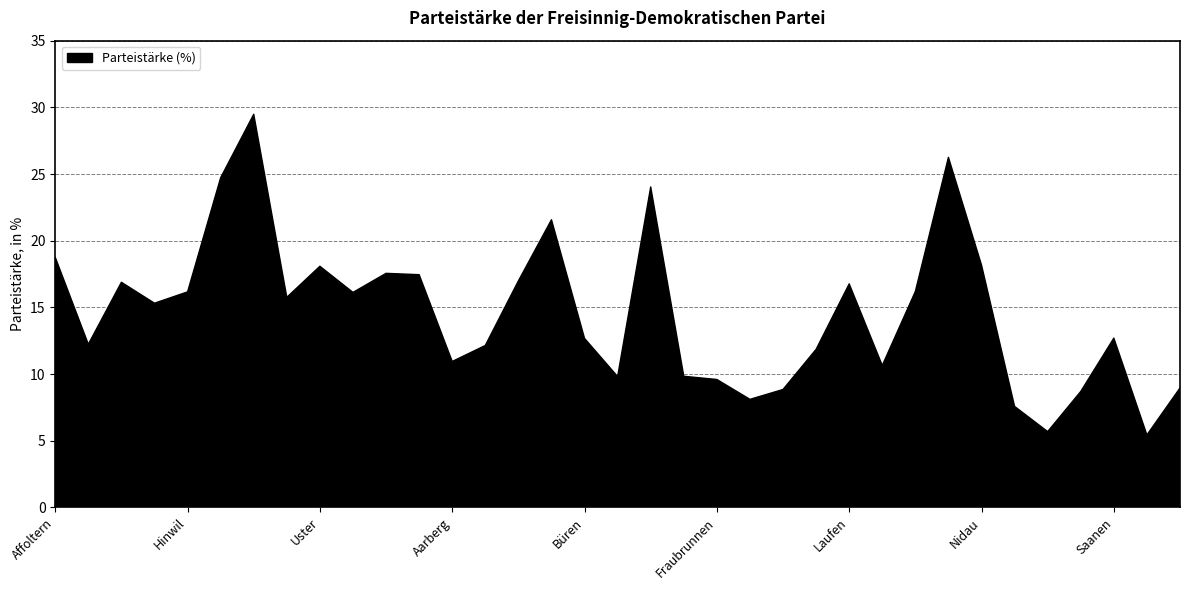

What is the difference between the maximum and minimum values?

24.1